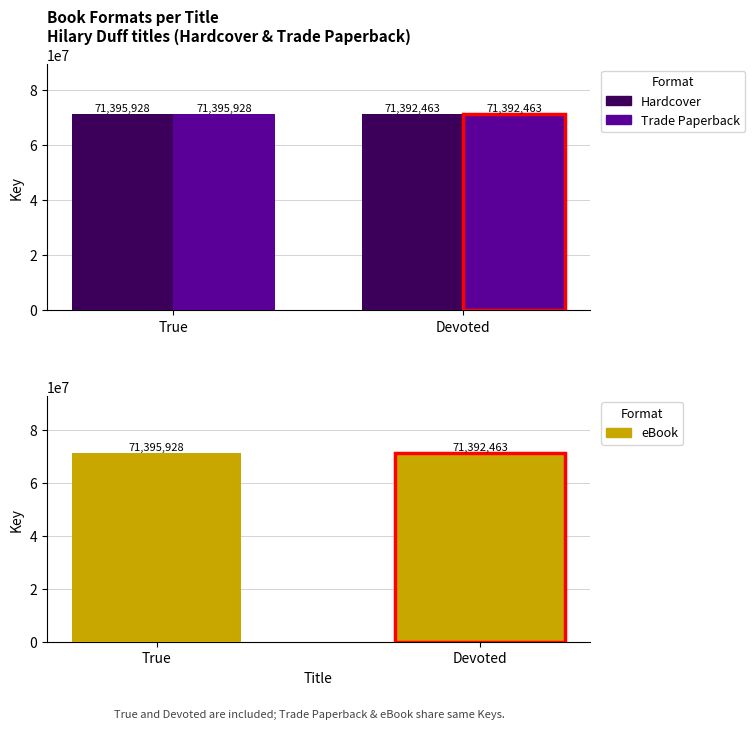

What is the label of the 1st bar from the left?

True